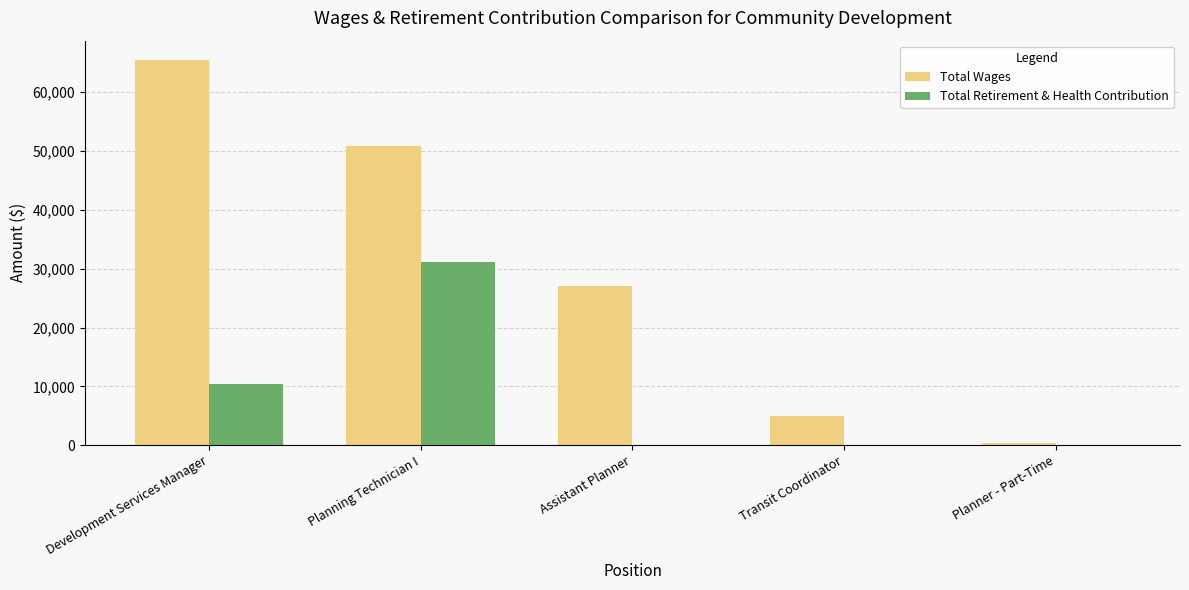

What is the average value of the Total Wages series?

29767